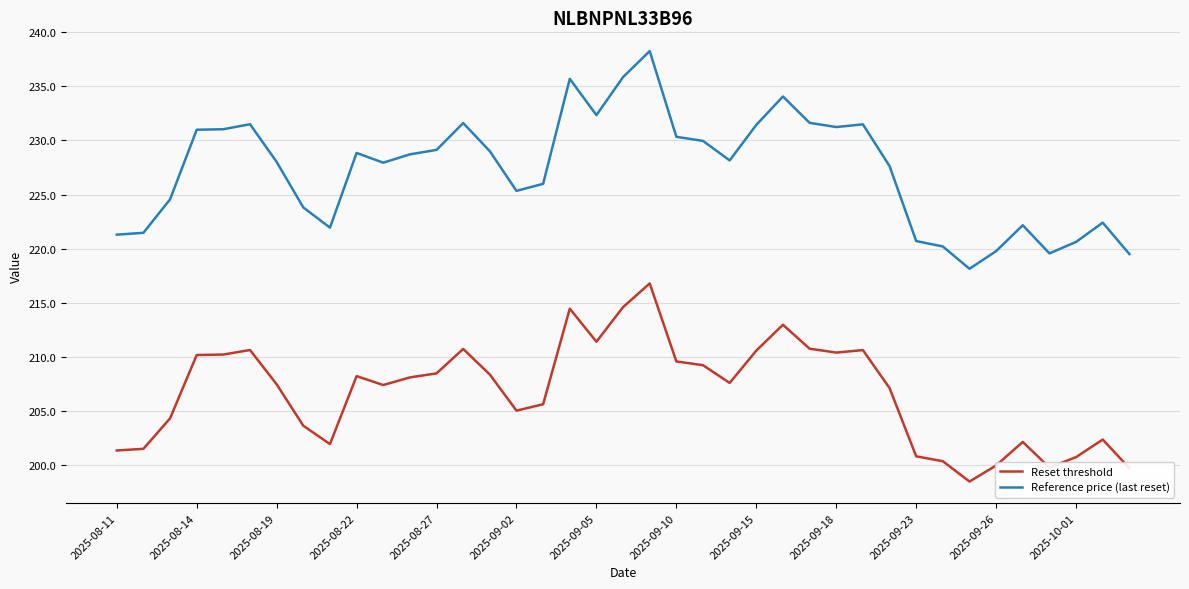

Does the chart have visible grid lines?

Yes